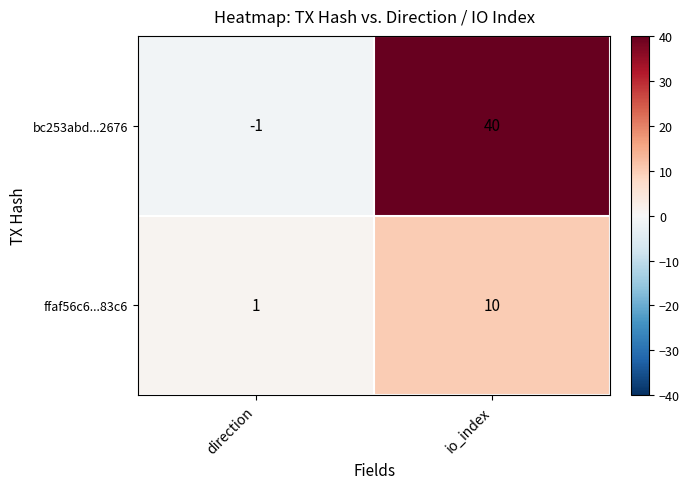

What is the sum of all ffaf56c6...83c6 values?

11